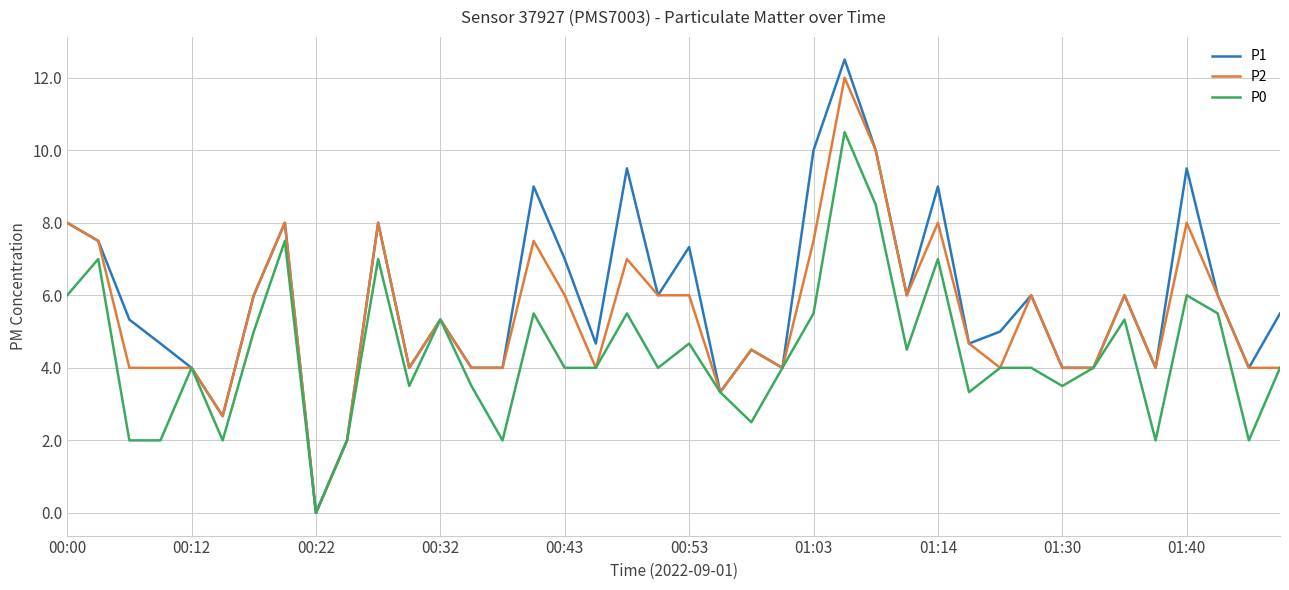

What is the maximum value for P1?

12.5